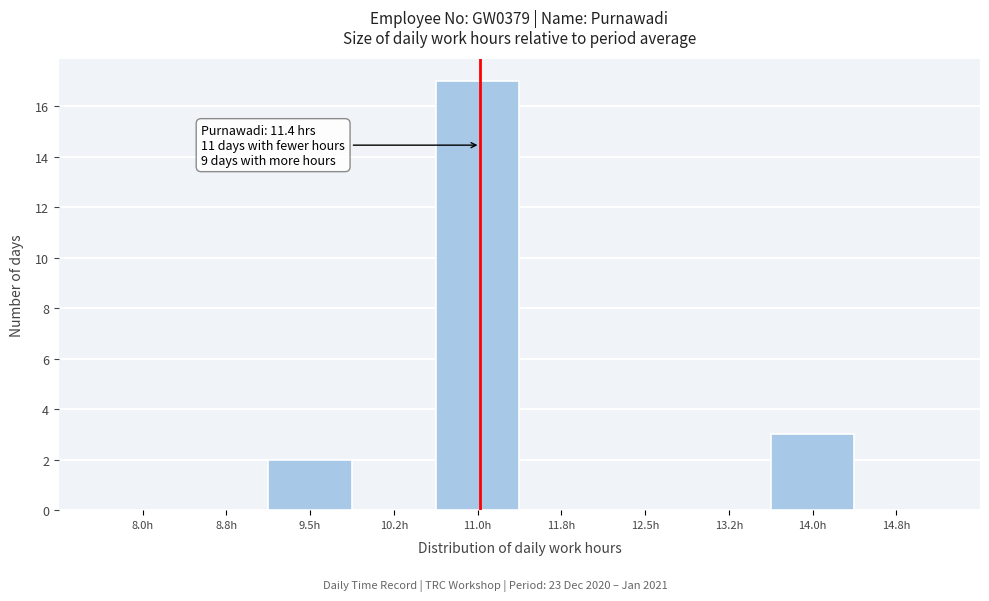

Reading left to right, list all the values displayed in this chart.

8.0h=0	8.8h=0	9.5h=2	10.2h=0	11.0h=17	11.8h=0	12.5h=0	13.2h=0	14.0h=3	14.8h=0